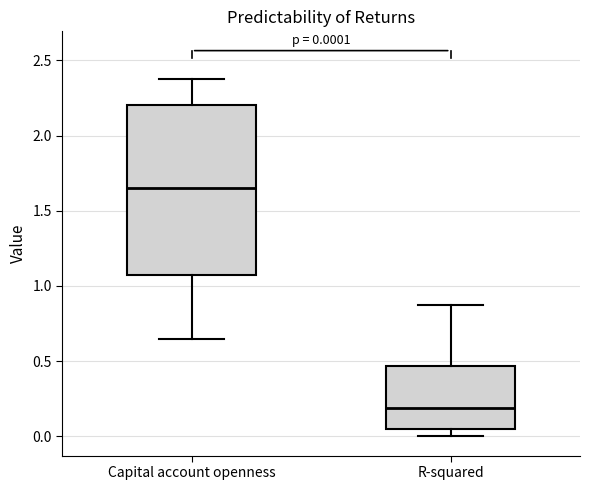

Which box is the tallest, from its lower edge to its upper edge?

Capital account openness